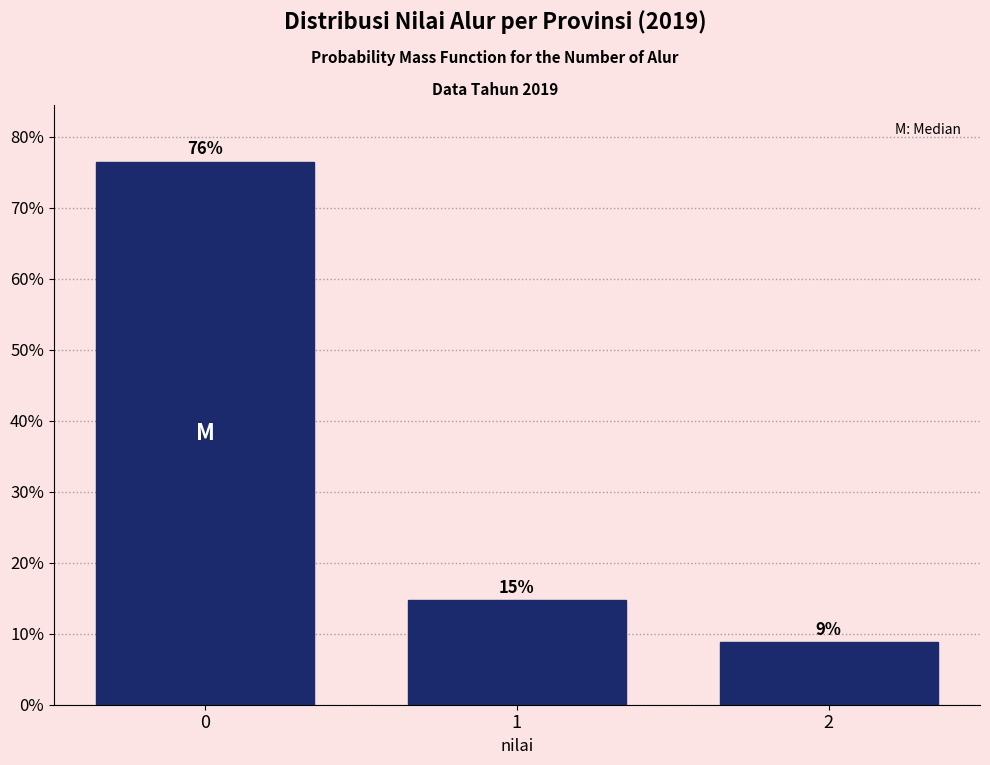

How many bars are there in total?

3